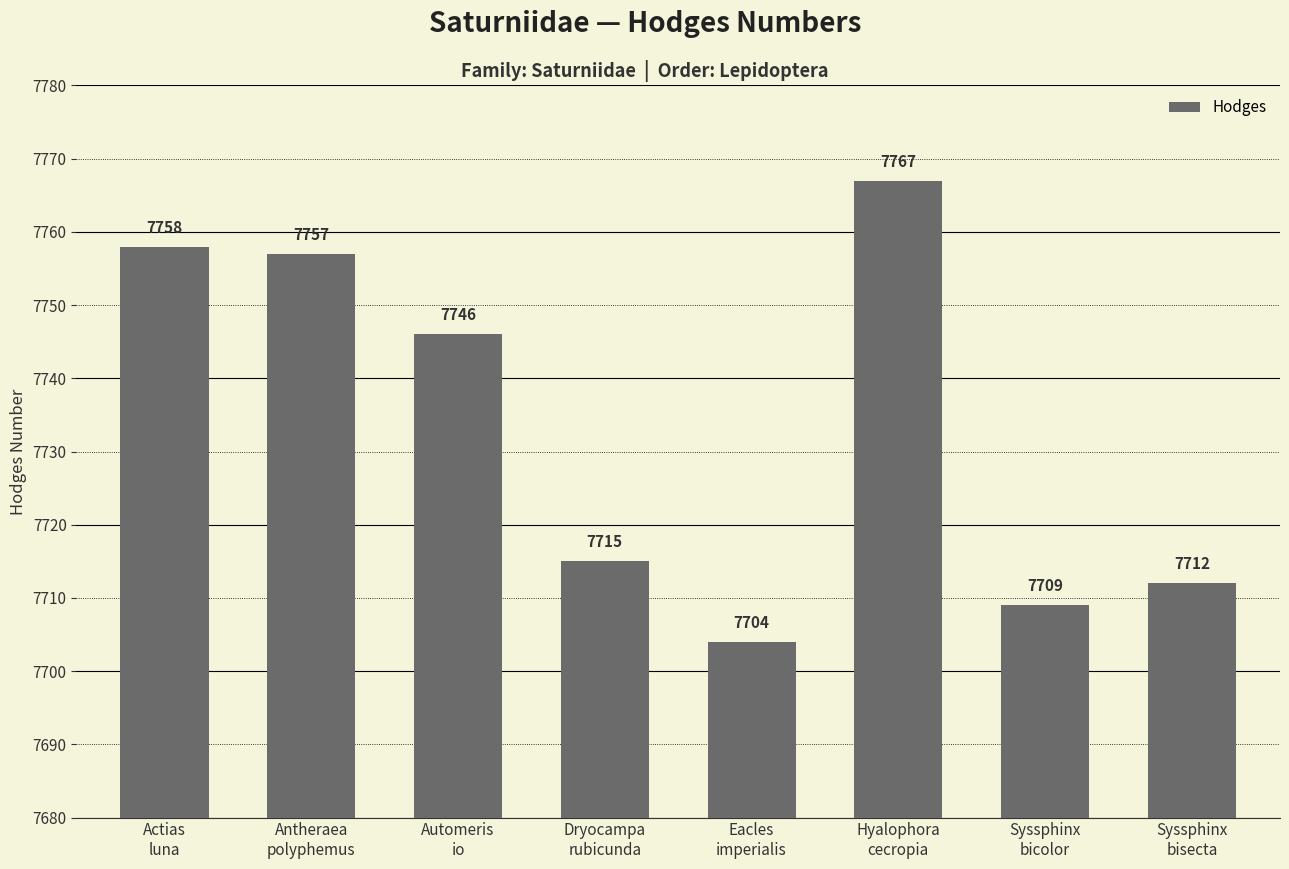

Where does the data first go above 7746?

Actias
luna